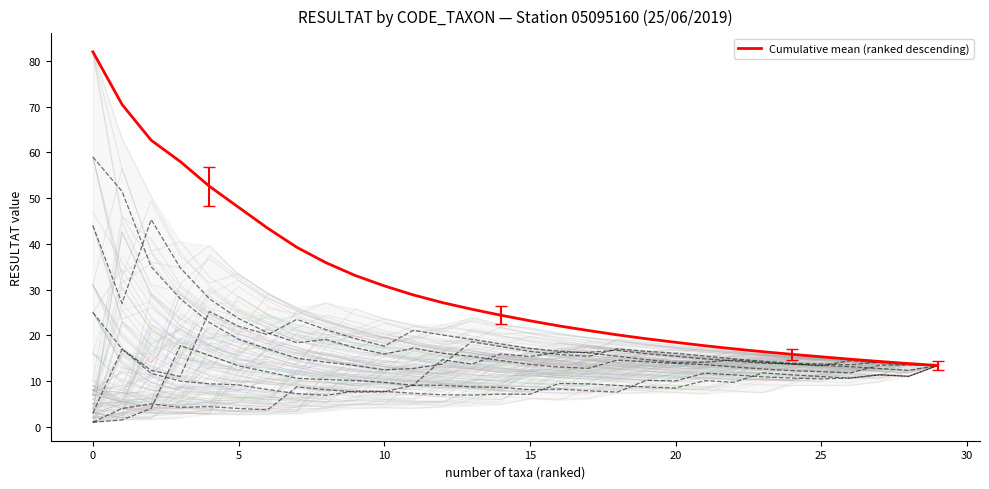

At which label is Cumulative mean (ranked descending) closest to 47?

5